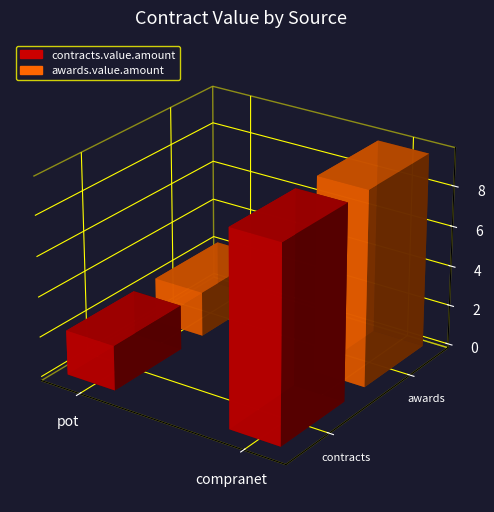

Are the bars horizontal?

No